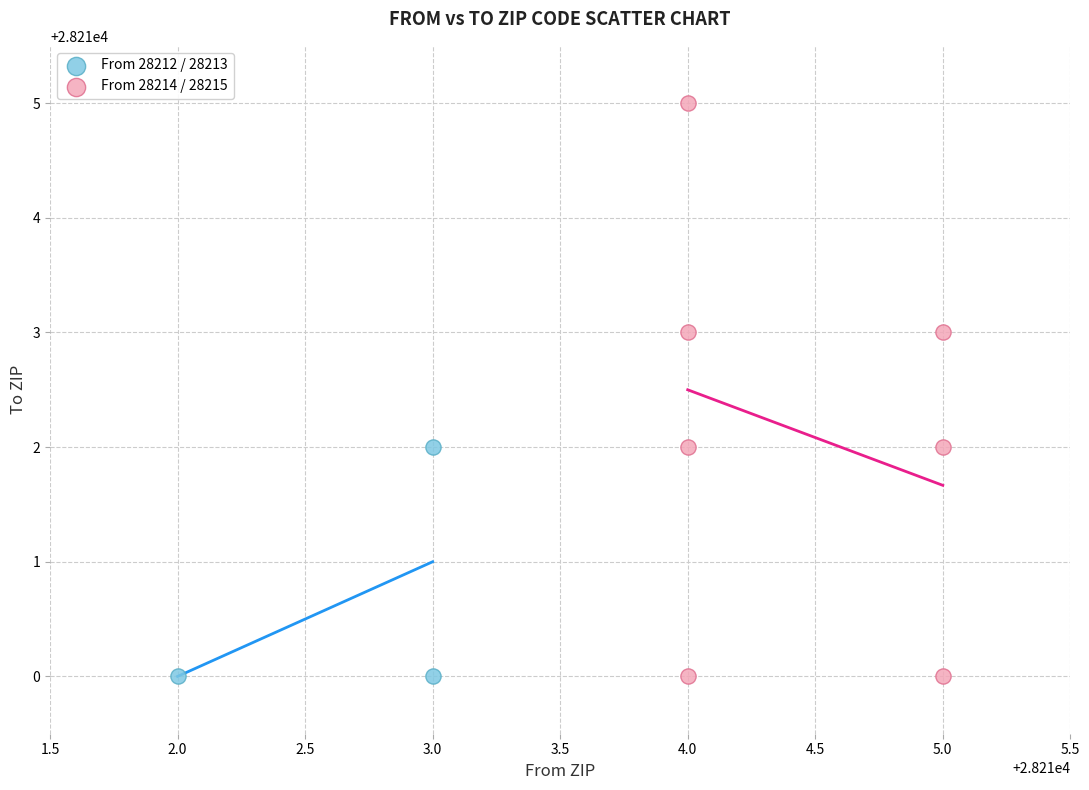

What are all the series names shown in the legend?

From 28212 / 28213, From 28214 / 28215